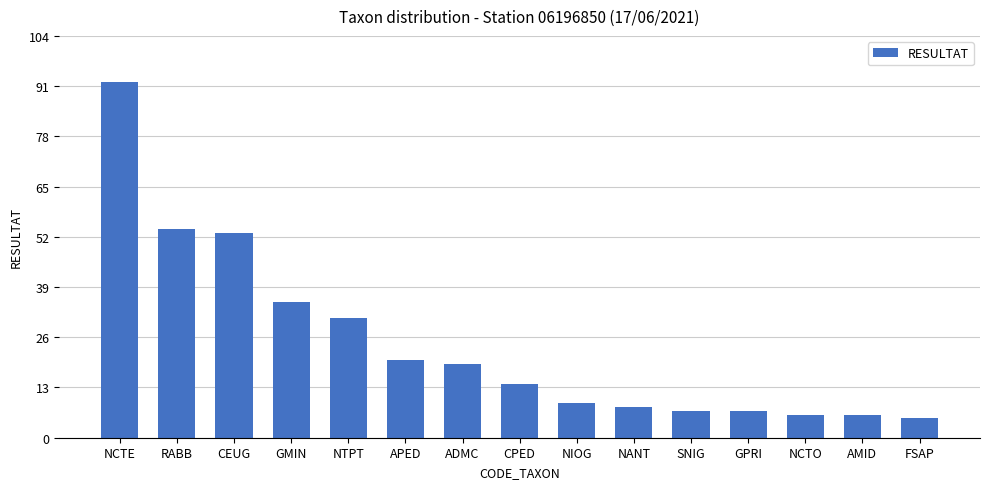

True or false: the data shows 92 at NCTE.

True